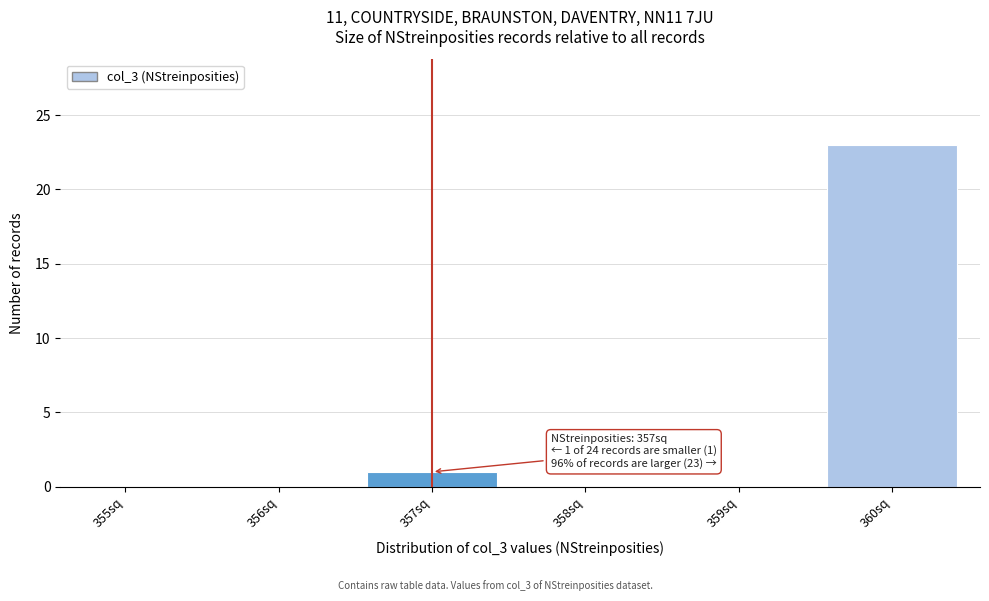

Reading left to right, extract all data points from this chart.

355sq=0	356sq=0	357sq=1	358sq=0	359sq=0	360sq=23